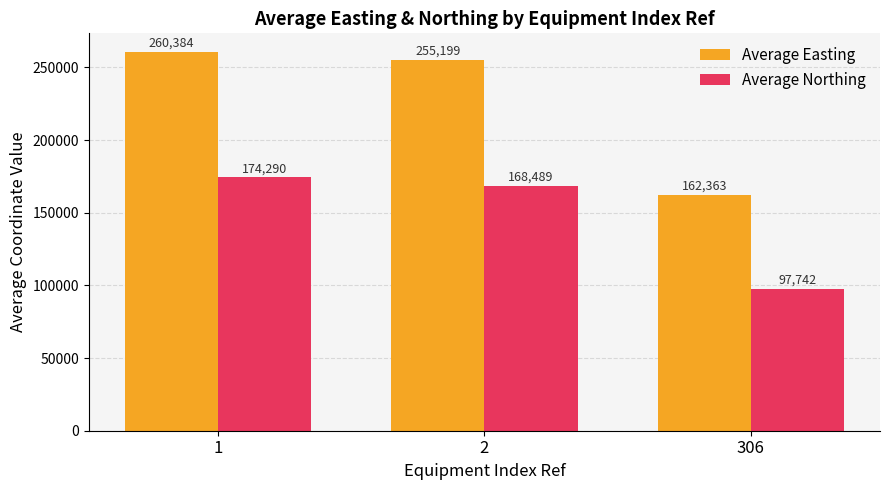

Which series has the largest total across all categories?

Average Easting